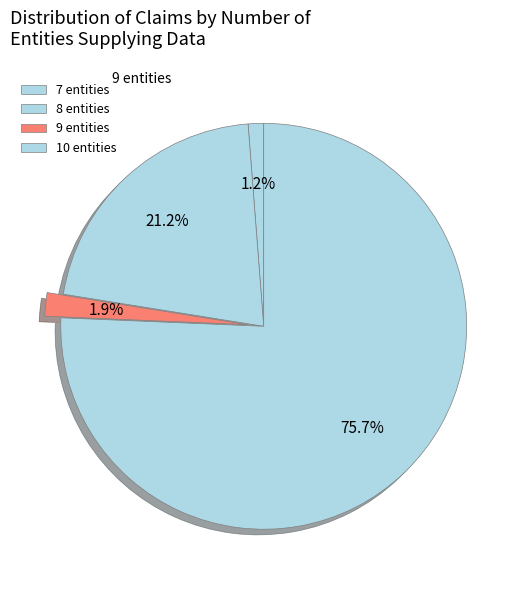

How many segments does this pie chart have?

4